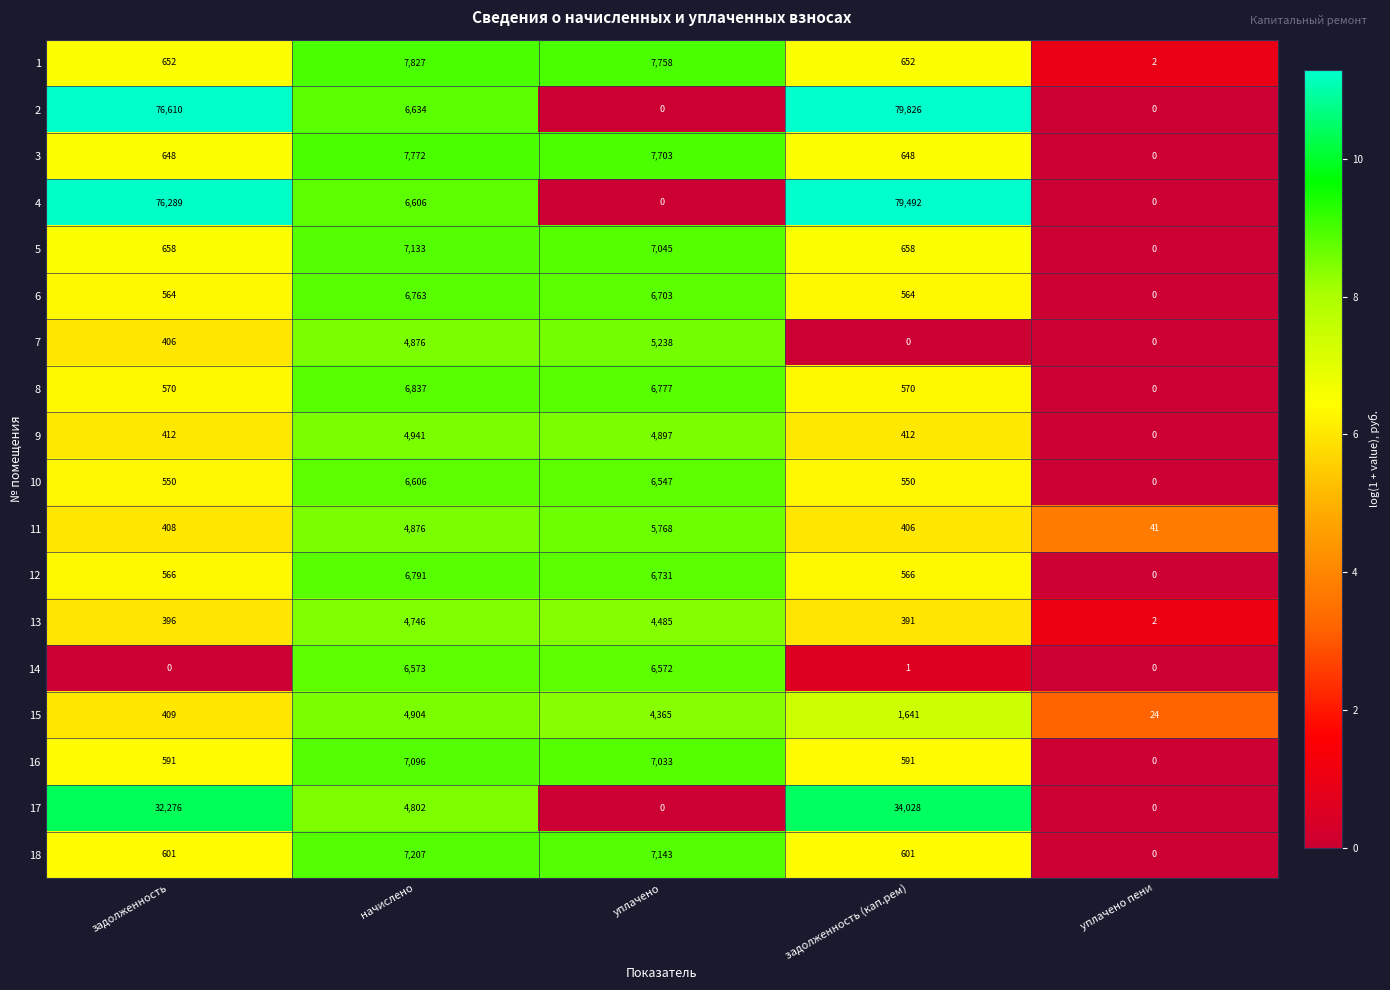

What is the maximum value for 9?

4941